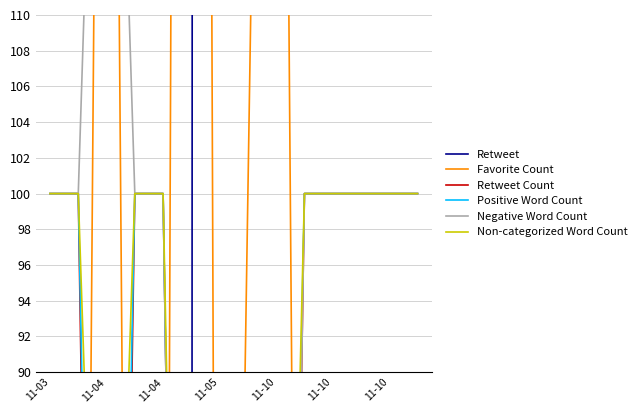

Reading left to right, what are all the values shown in this chart?

Retweet: 0.0	0.0	0.0	0.0	0.0	0.0	3700.0	3700.0	3700.0	3700.0	3700.0	3700.0	3700.0	3700.0
Favorite Count: 0.0	0.0	200.0	0.0	0.0	400.0	0.0	100.0	200.0	0.0	0.0	0.0	0.0	0.0
Retweet Count: 100.0	100.0	0.0	100.0	100.0	0.0	0.0	0.0	0.0	100.0	100.0	100.0	100.0	100.0
Positive Word Count: 100.0	100.0	20.0	100.0	100.0	0.0	20.0	20.0	20.0	100.0	100.0	100.0	100.0	100.0
Negative Word Count: 100.0	100.0	150.0	100.0	100.0	0.0	50.0	50.0	0.0	100.0	100.0	100.0	100.0	100.0
Non-categorized Word Count: 100.0	100.0	52.3	100.0	100.0	20.5	29.5	40.9	34.1	100.0	100.0	100.0	100.0	100.0